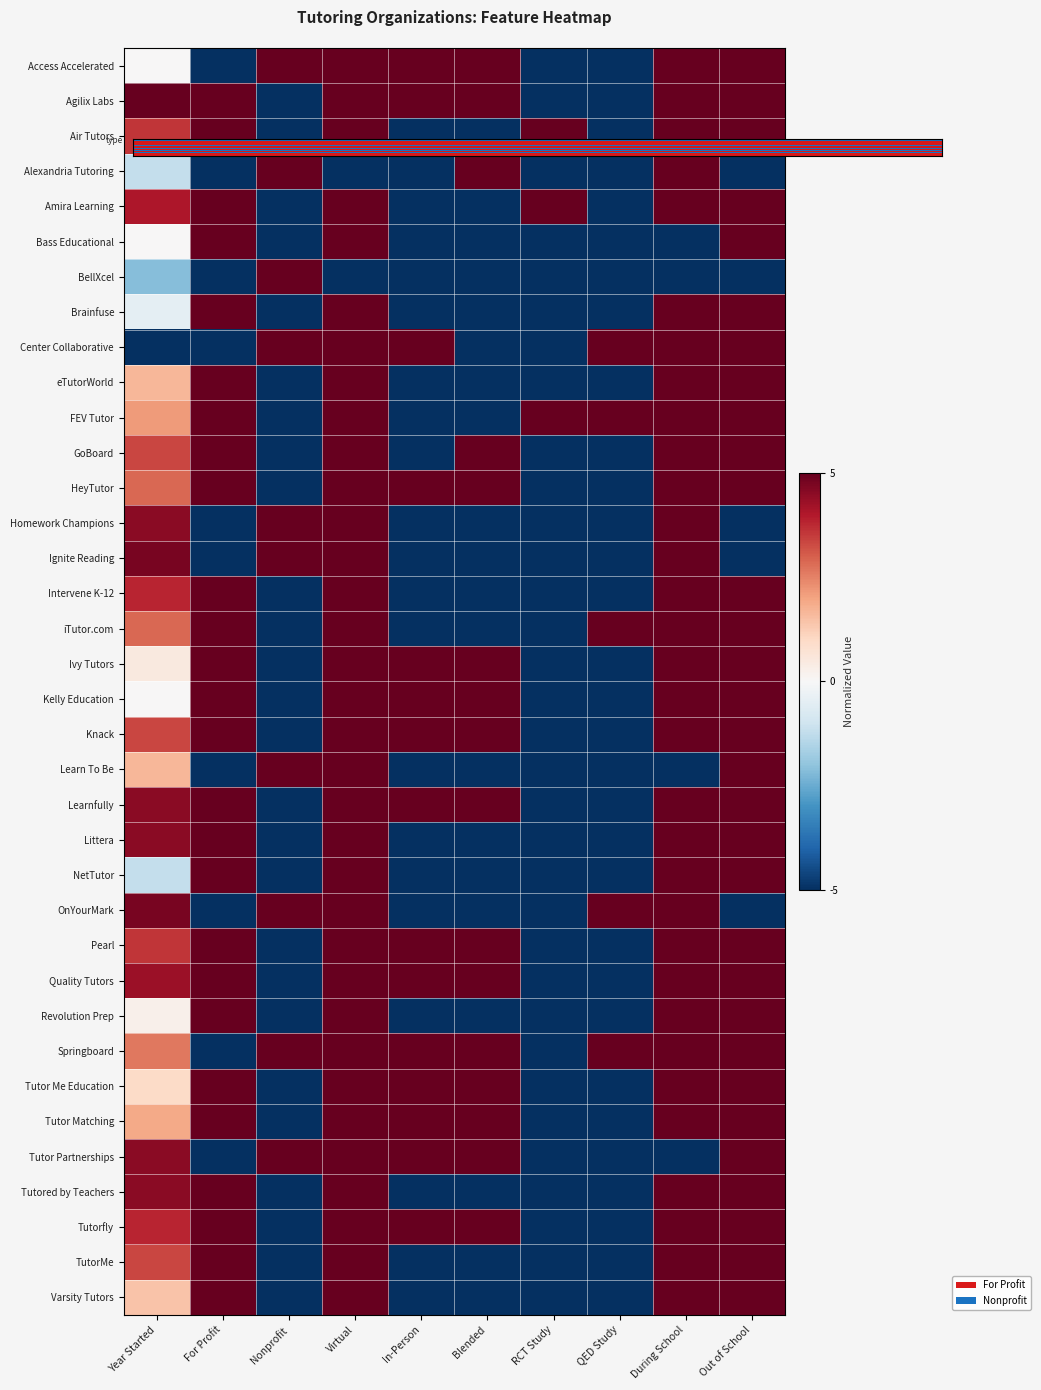

At how many categories does at least one series exceed -1?

10